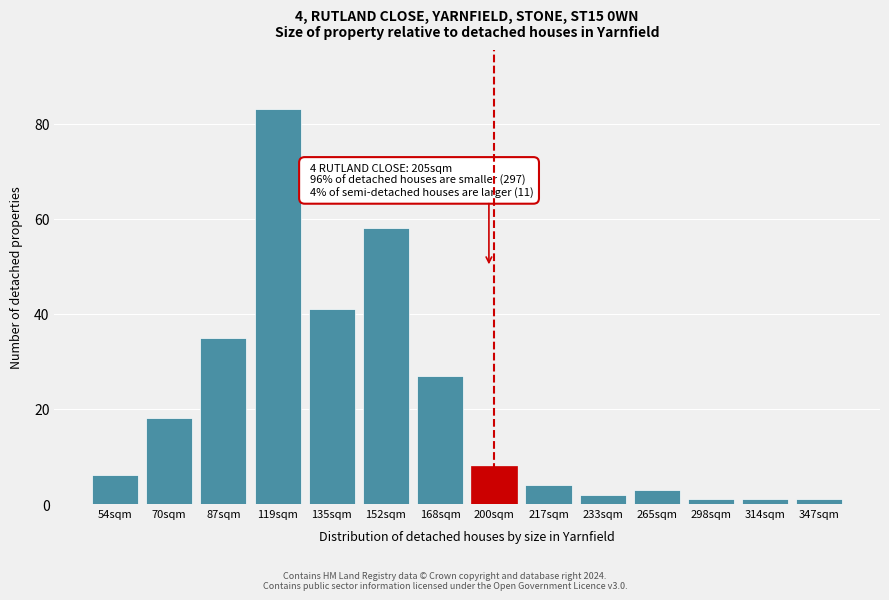

Reading left to right, extract all data points from this chart.

54sqm=6	70sqm=18	87sqm=35	119sqm=83	135sqm=41	152sqm=58	168sqm=27	200sqm=8	217sqm=4	233sqm=2	265sqm=3	298sqm=1	314sqm=1	347sqm=1